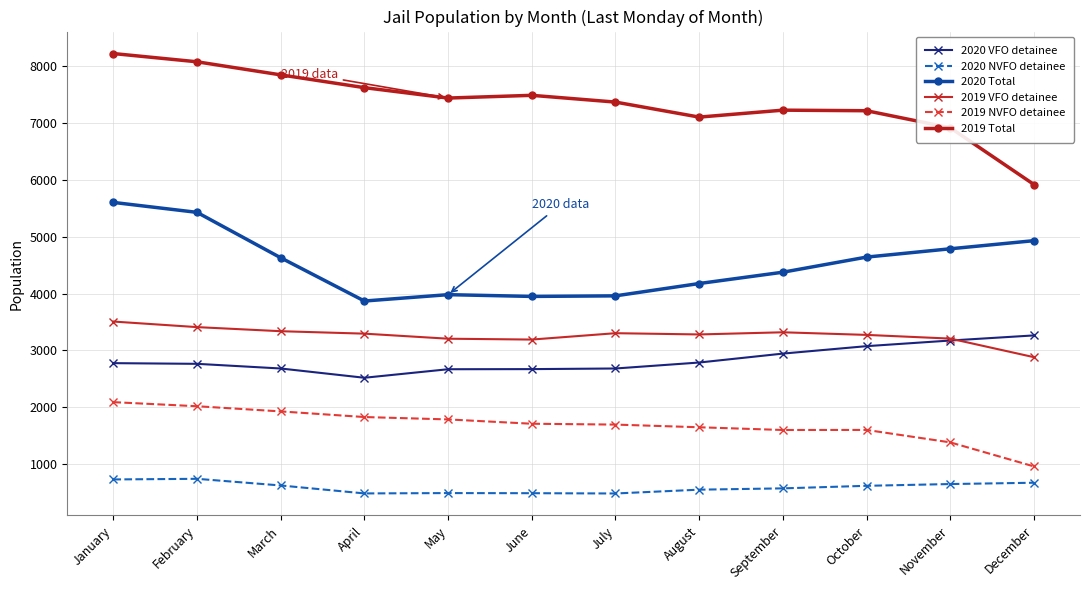

What is the difference between the 2019 NVFO detainee values at November and December?

423